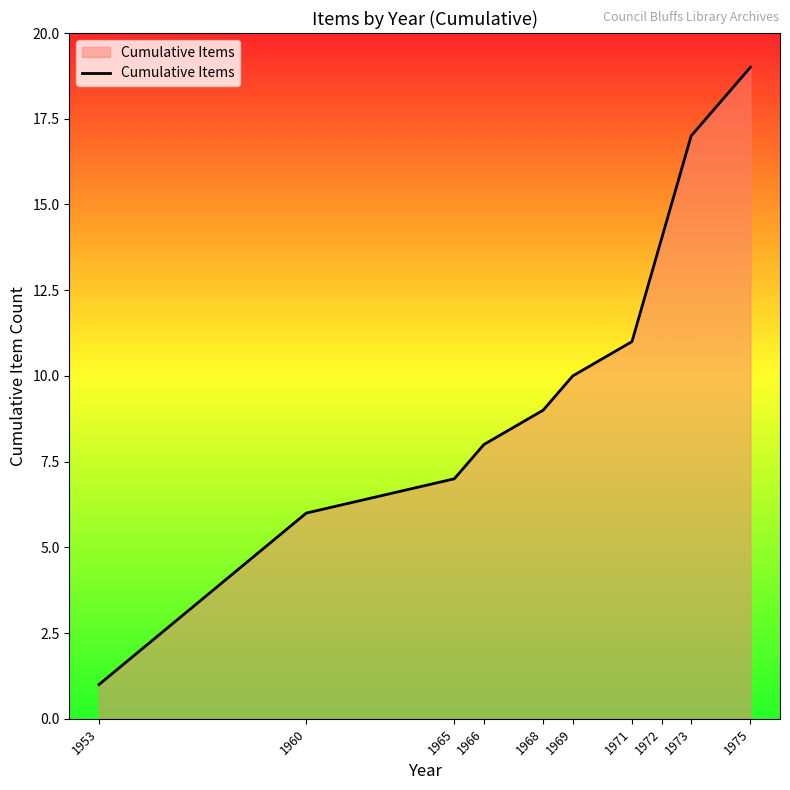

True or false: there are more than 1 points higher than both neighbors.

False